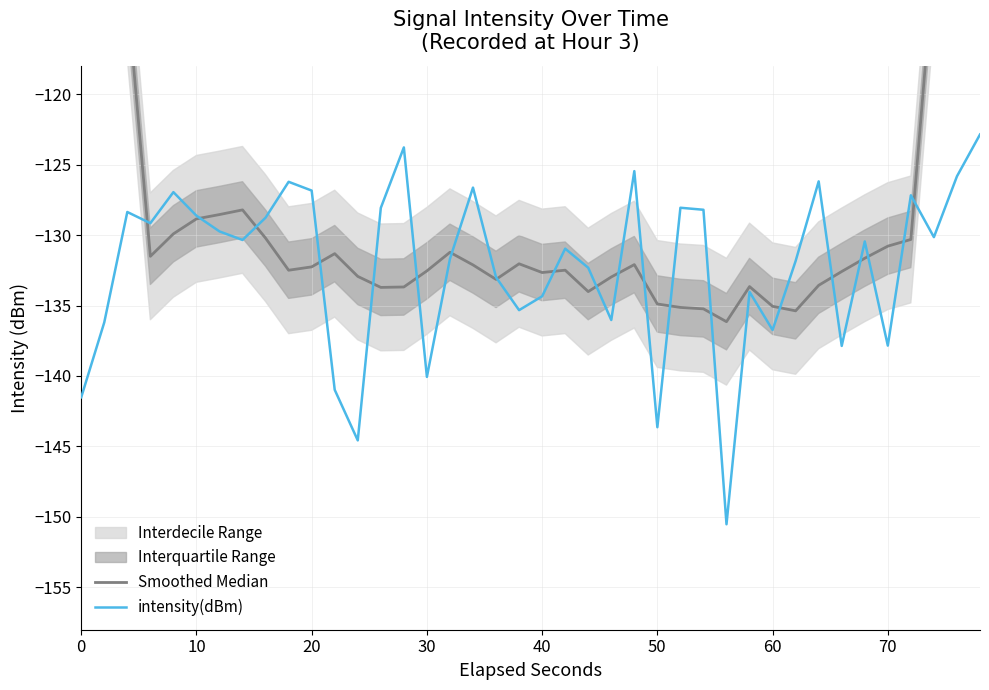

True or false: Smoothed Median has more than 0 interior local peaks.

True